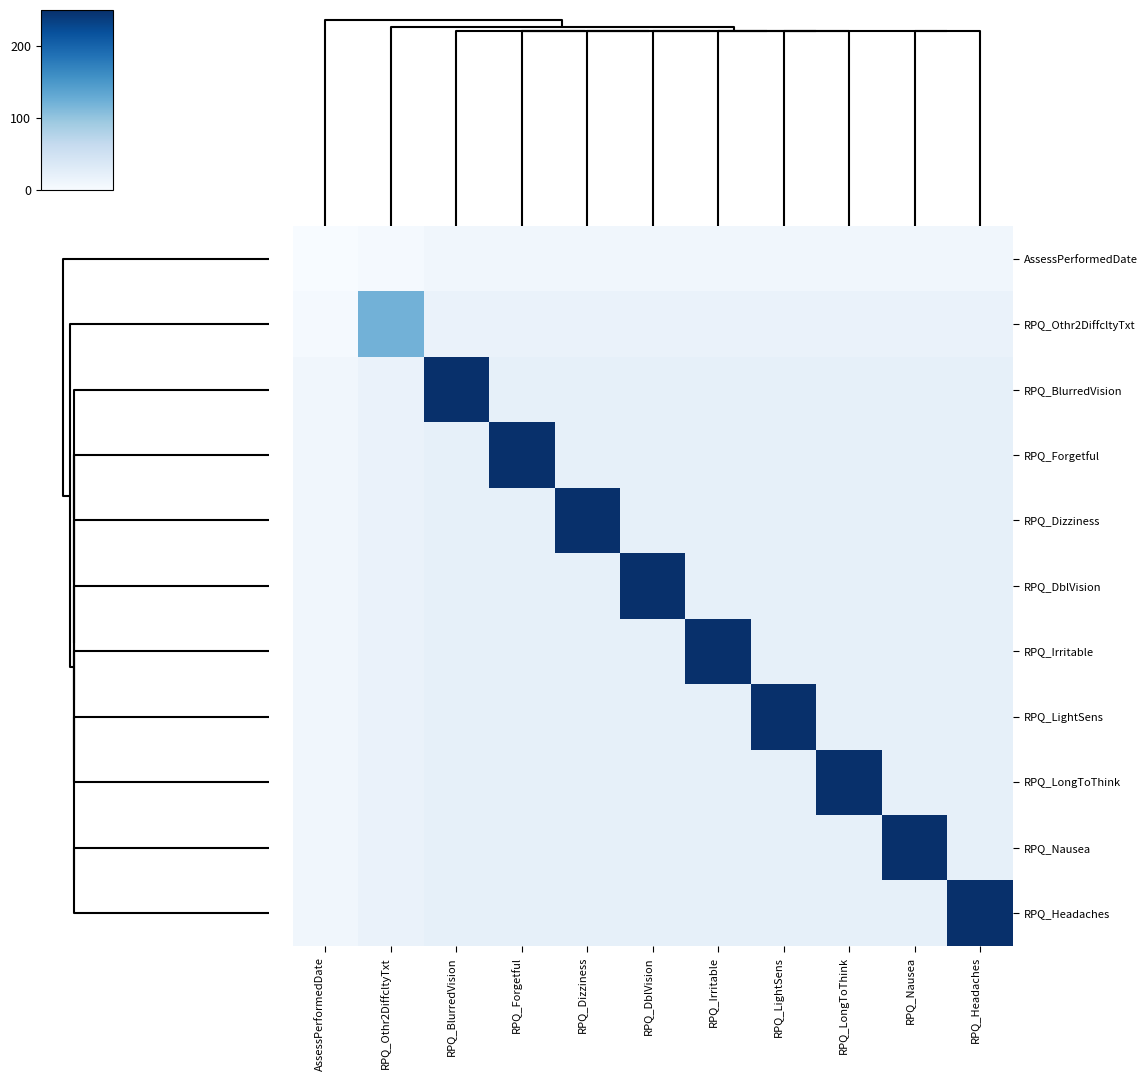

List the series in order of their peak value, highest first.

RPQ_BlurredVision, RPQ_Forgetful, RPQ_Dizziness, RPQ_DblVision, RPQ_Irritable, RPQ_LightSens, RPQ_LongToThink, RPQ_Nausea, RPQ_Headaches, RPQ_Othr2DiffcltyTxt, AssessPerformedDate